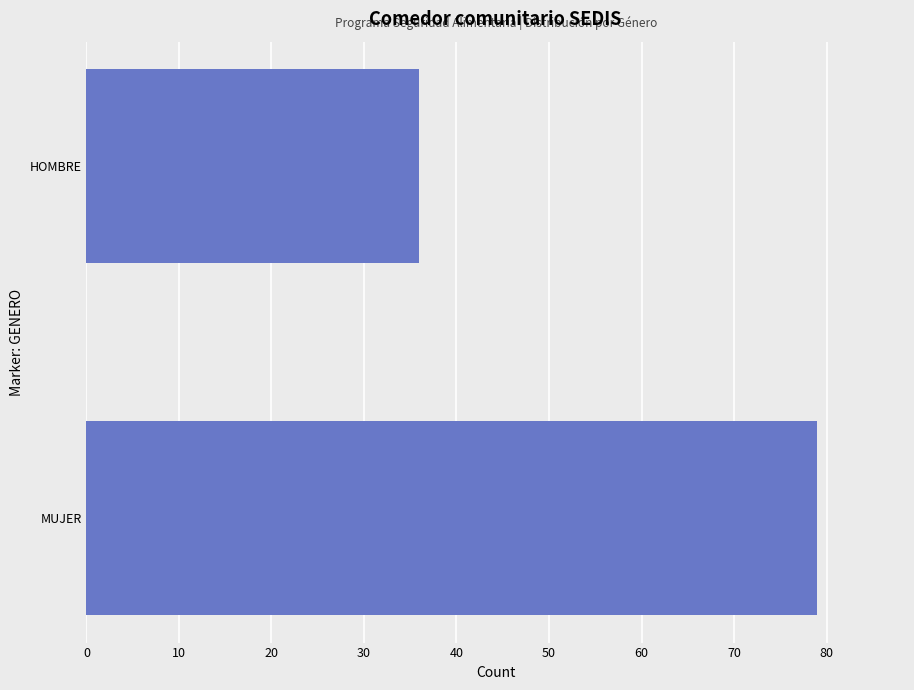

How many values are below 79?

1